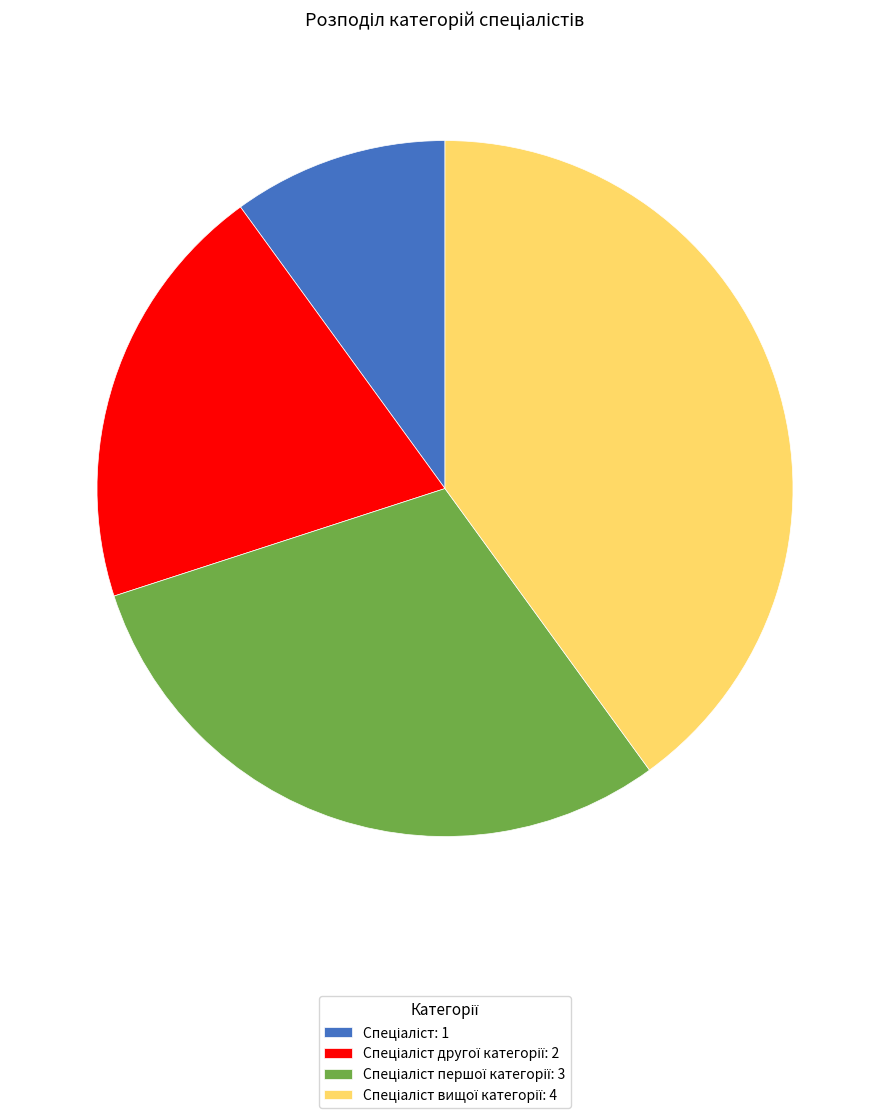

How many segments does this pie chart have?

4